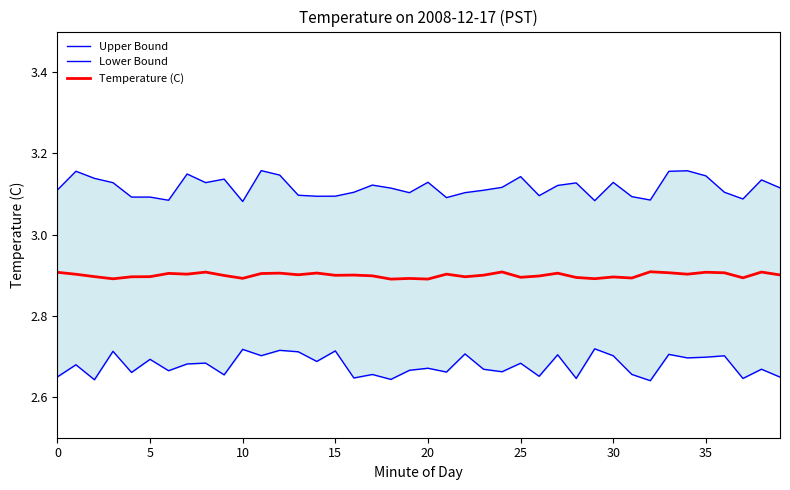

The value of Upper Bound at 38 is 4.7. True or false?

False